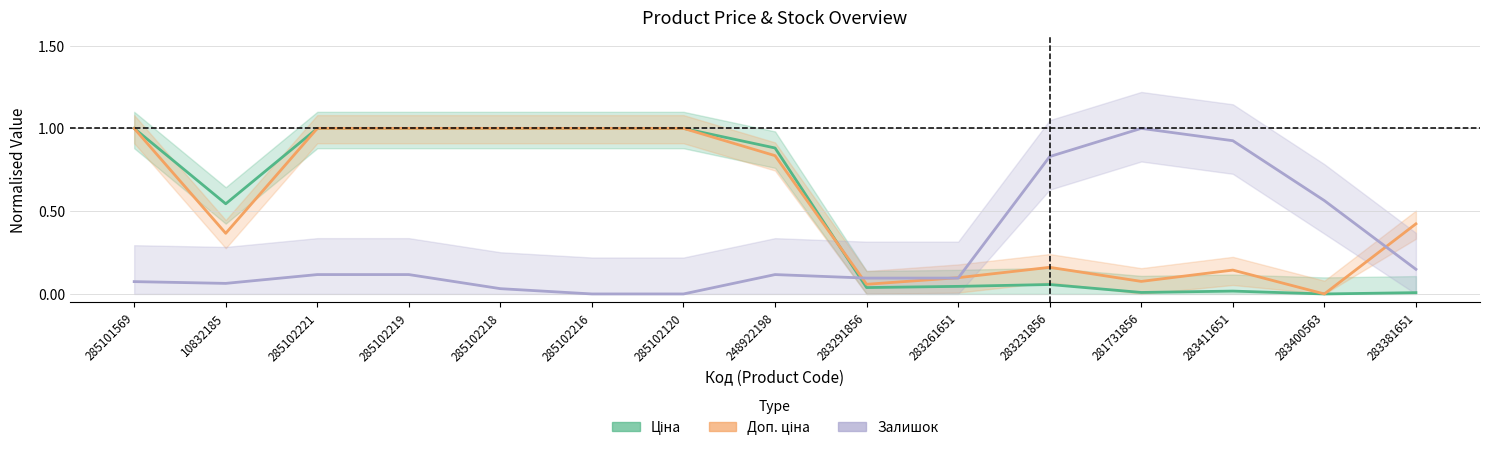

What is the difference between the highest and lowest values at 285102218?

1.0